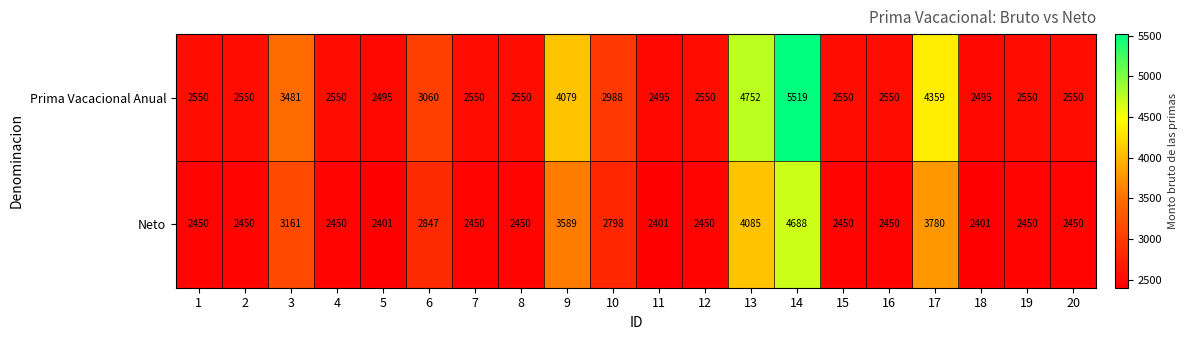

Is it true that Neto equals 1868 at 6?

False